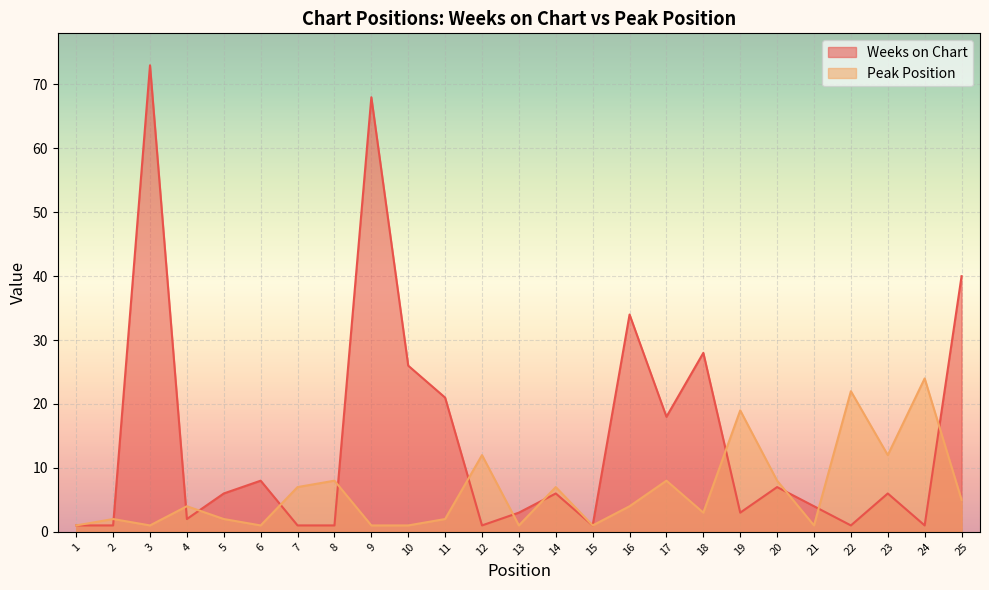

What is the highest value of the Peak Position series?

24